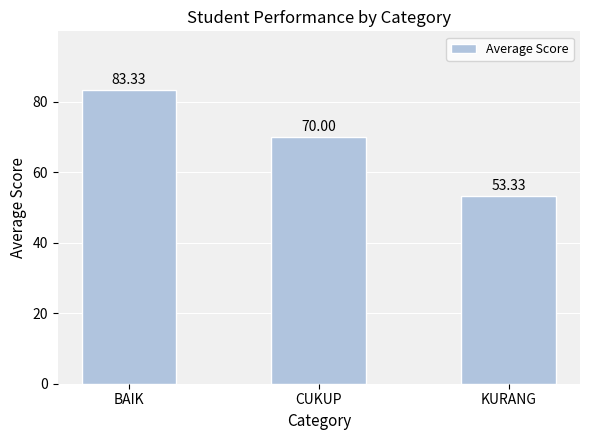

Which label corresponds to the smallest value in the chart?

KURANG